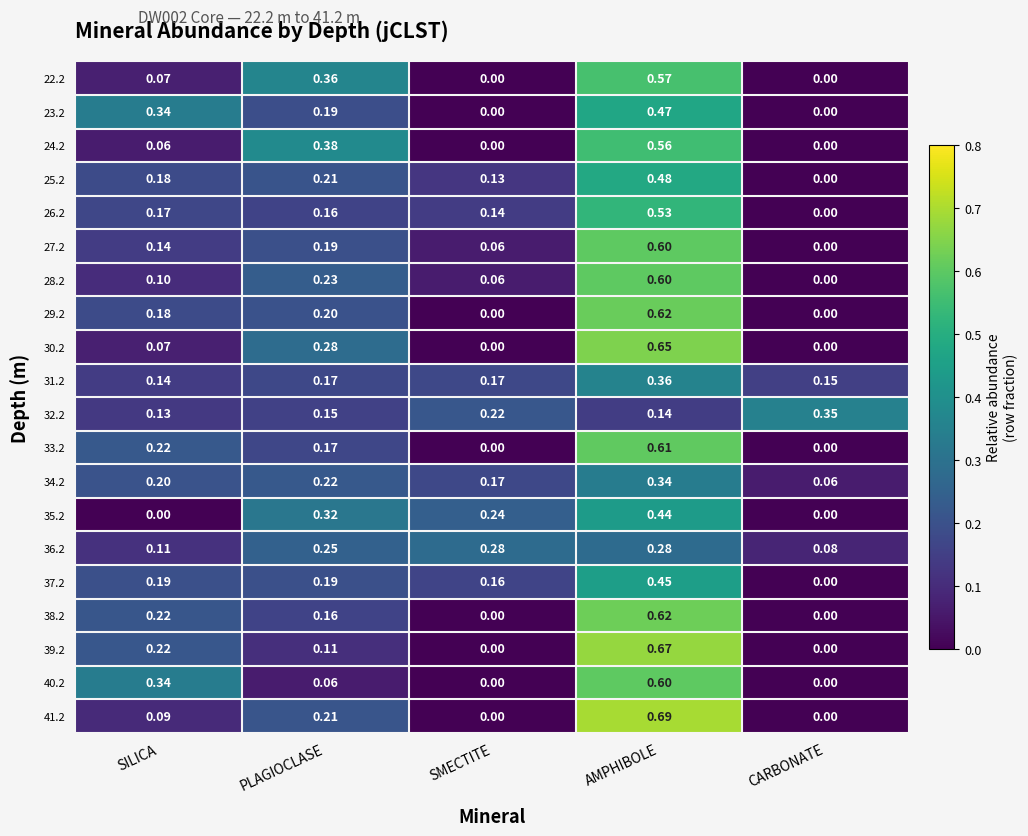

Is the value of 22.2 at AMPHIBOLE greater than the value of 28.2 at CARBONATE?

Yes